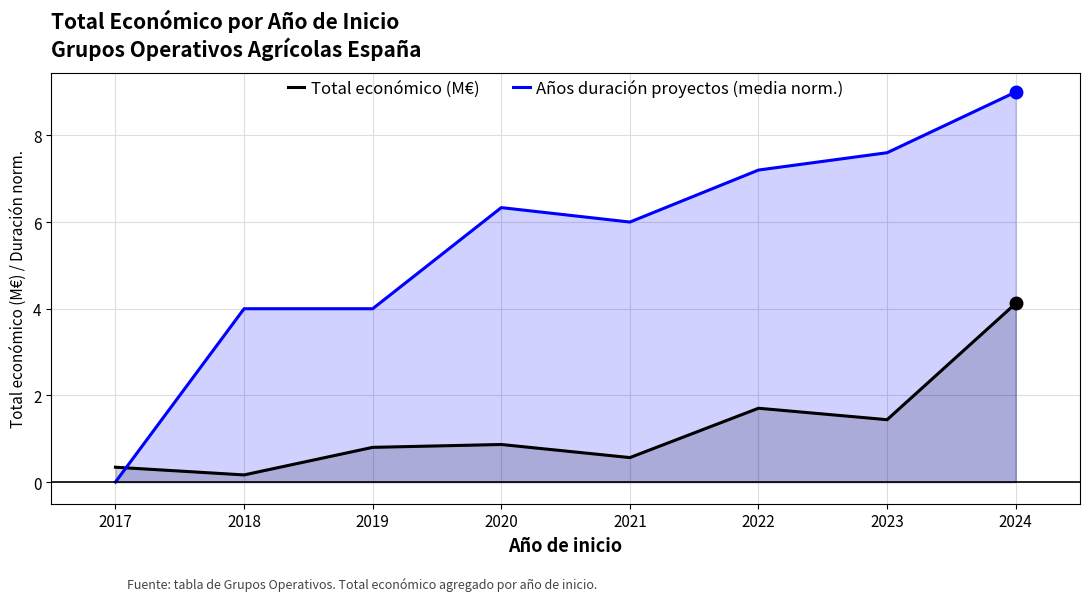

Where is the first local maximum for Total económico (M€)?

2020